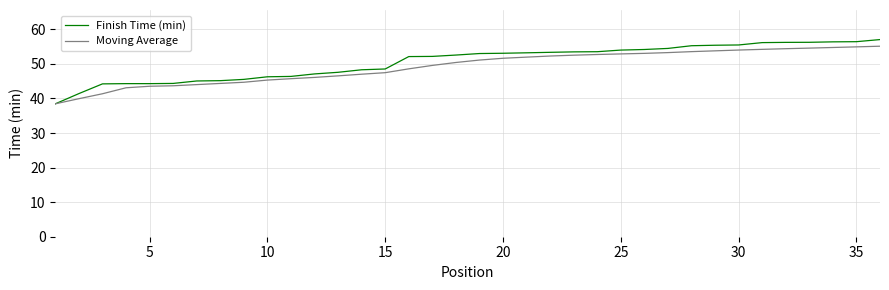

What is the minimum value shown in the chart?

38.5